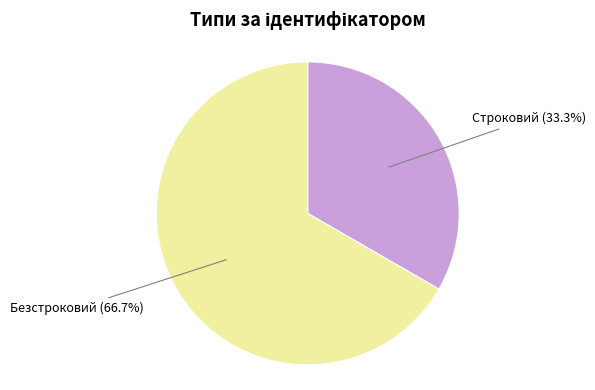

What portion of the pie excludes Строковий?

66.7%